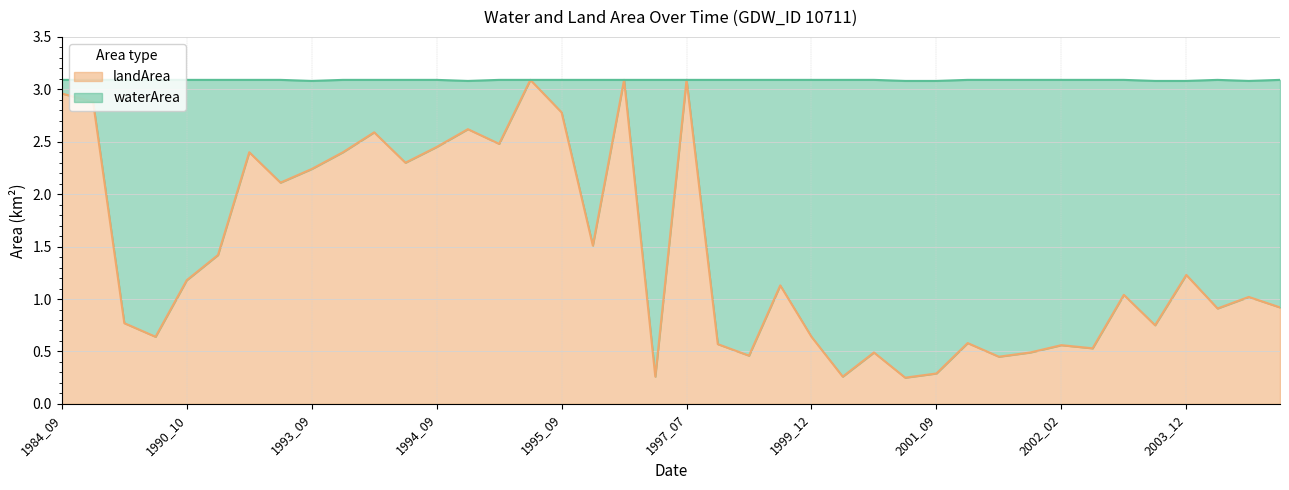

How many points are lower than both their immediate neighbors (excluding endpoints)?

13